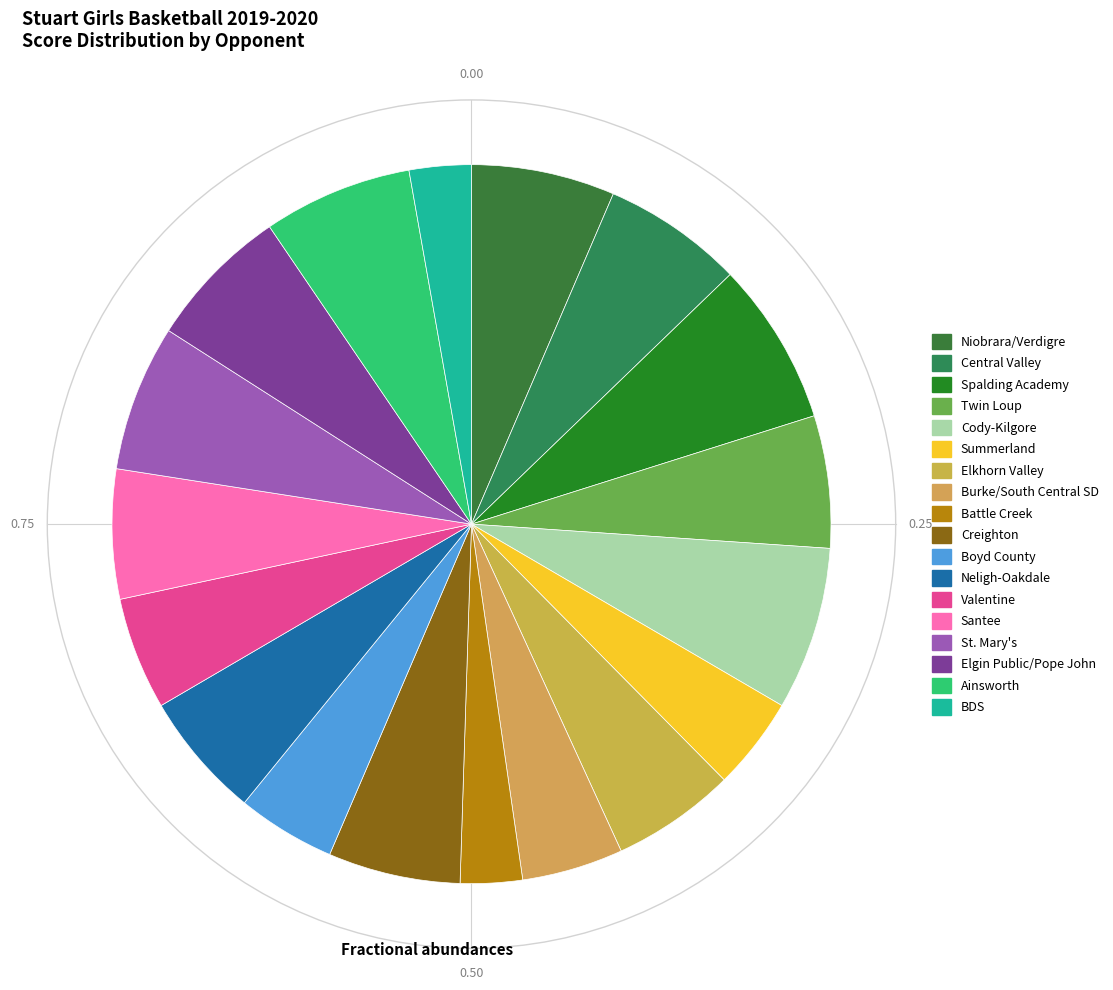

Count the number of slices in the pie.

18